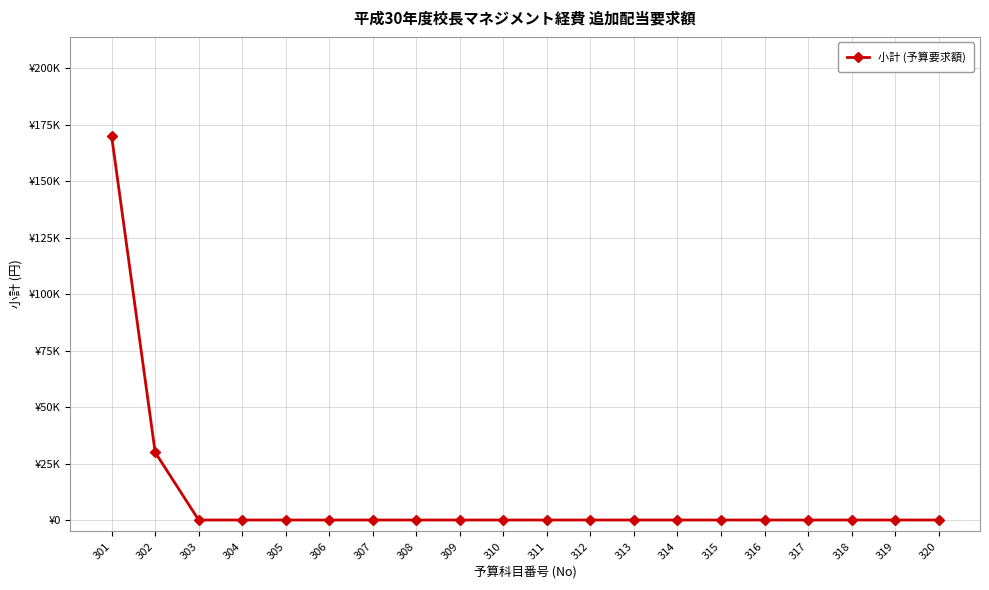

Which category has the highest value across all series?

301